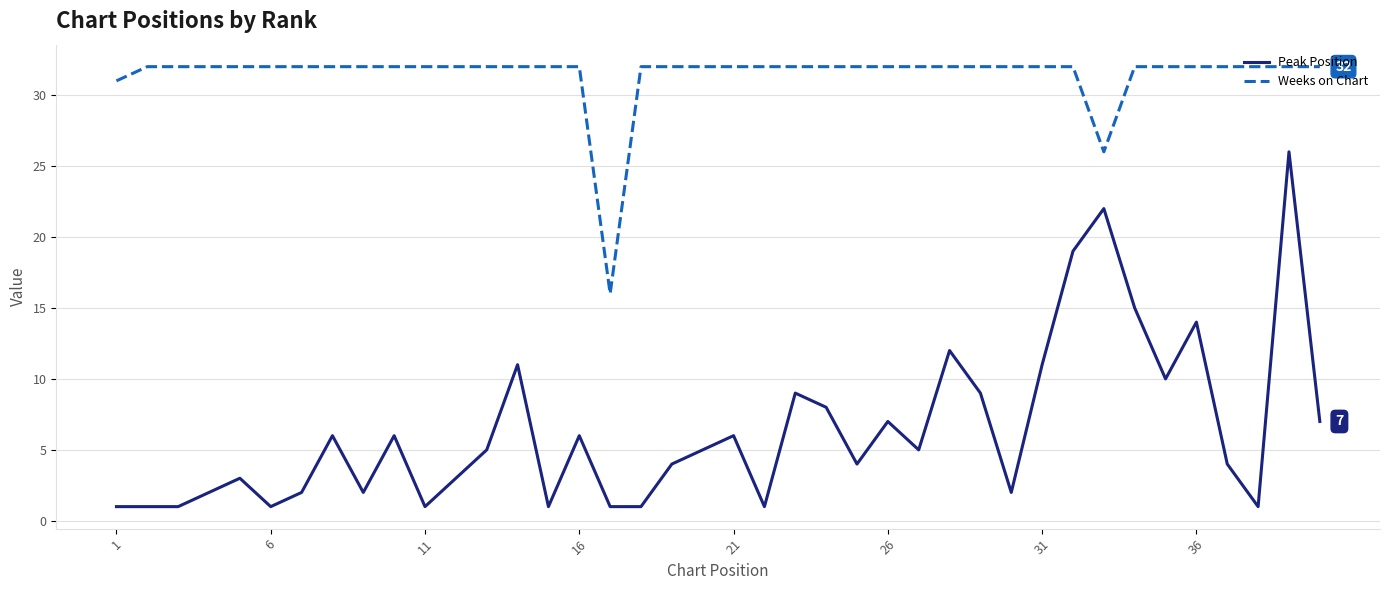

Which series has the largest total across all categories?

Weeks on Chart